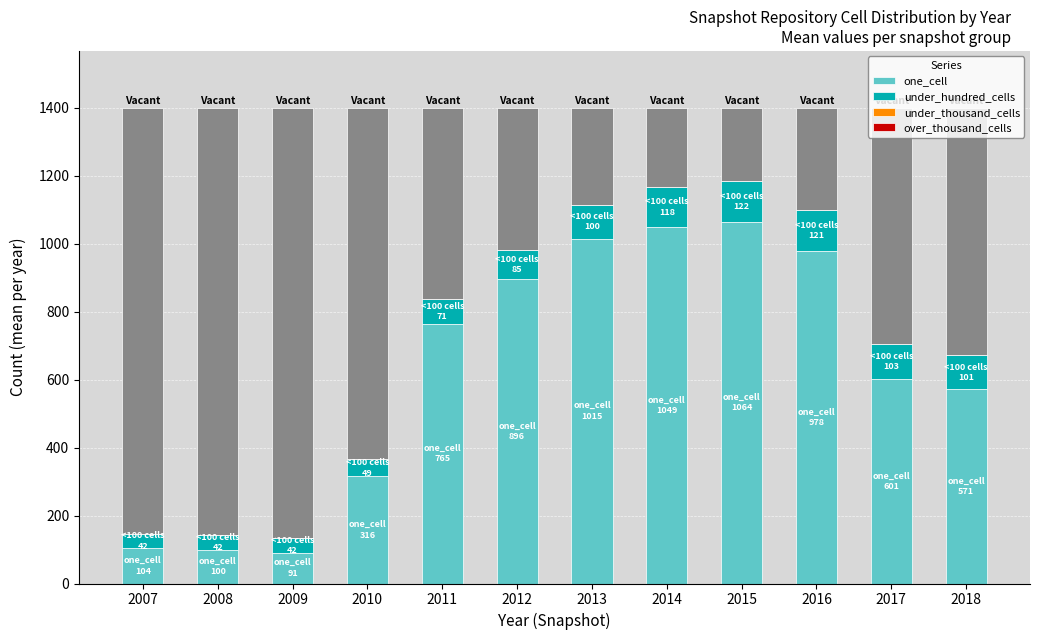

Reading right to left, extract all data points from this chart.

one_cell: 2018=571	2017=601	2016=978	2015=1064	2014=1049	2013=1015	2012=896	2011=765	2010=316	2009=91	2008=100	2007=104
under_hundred_cells: 2018=101	2017=103	2016=121	2015=122	2014=118	2013=100	2012=85	2011=71	2010=49	2009=42	2008=42	2007=42
under_thousand_cells: 2018=0	2017=0	2016=0	2015=0	2014=0	2013=0	2012=0	2011=0	2010=0	2009=0	2008=0	2007=0
over_thousand_cells: 2018=0	2017=0	2016=0	2015=0	2014=0	2013=0	2012=0	2011=0	2010=0	2009=0	2008=0	2007=0